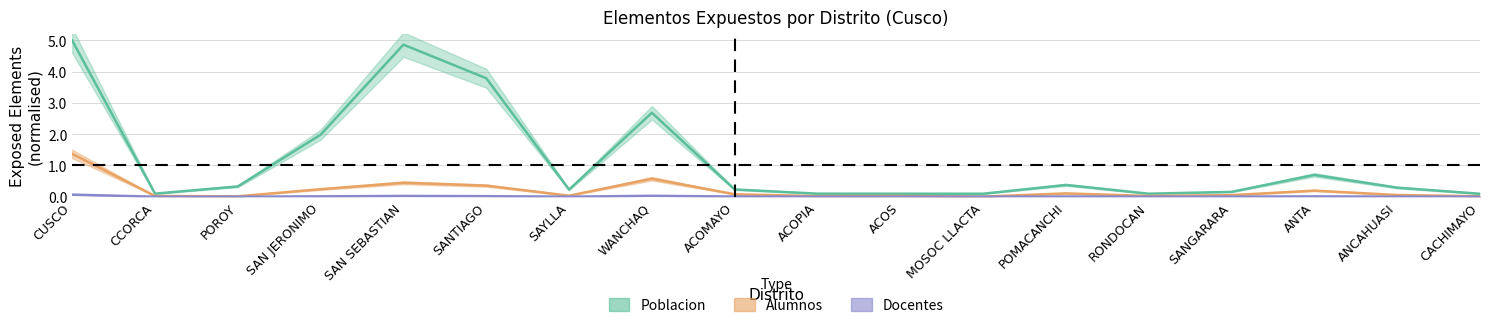

What is the spread (max minus min) of values at CUSCO?

4.9